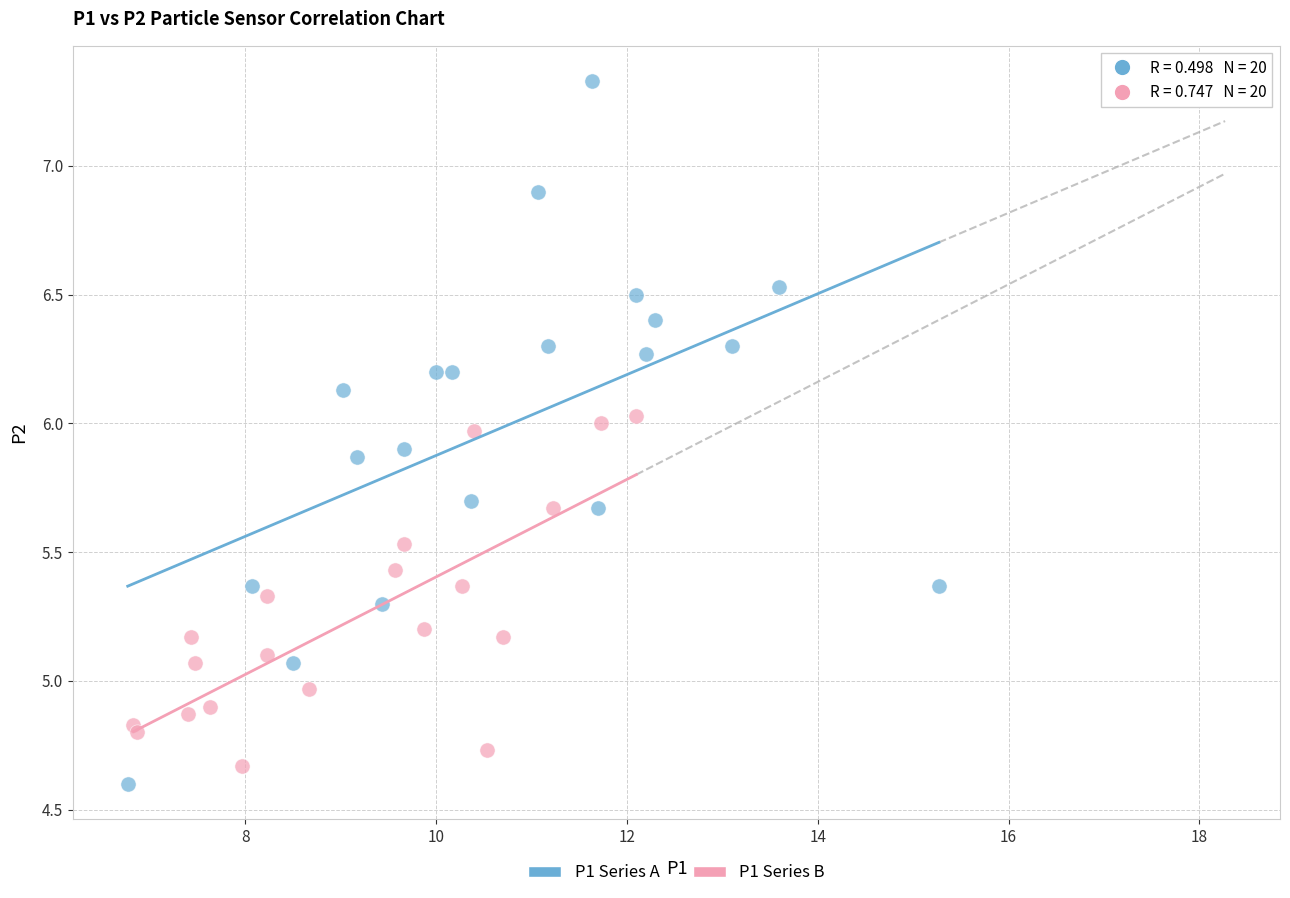

Which series reaches the maximum Y coordinate?

P1 Series A